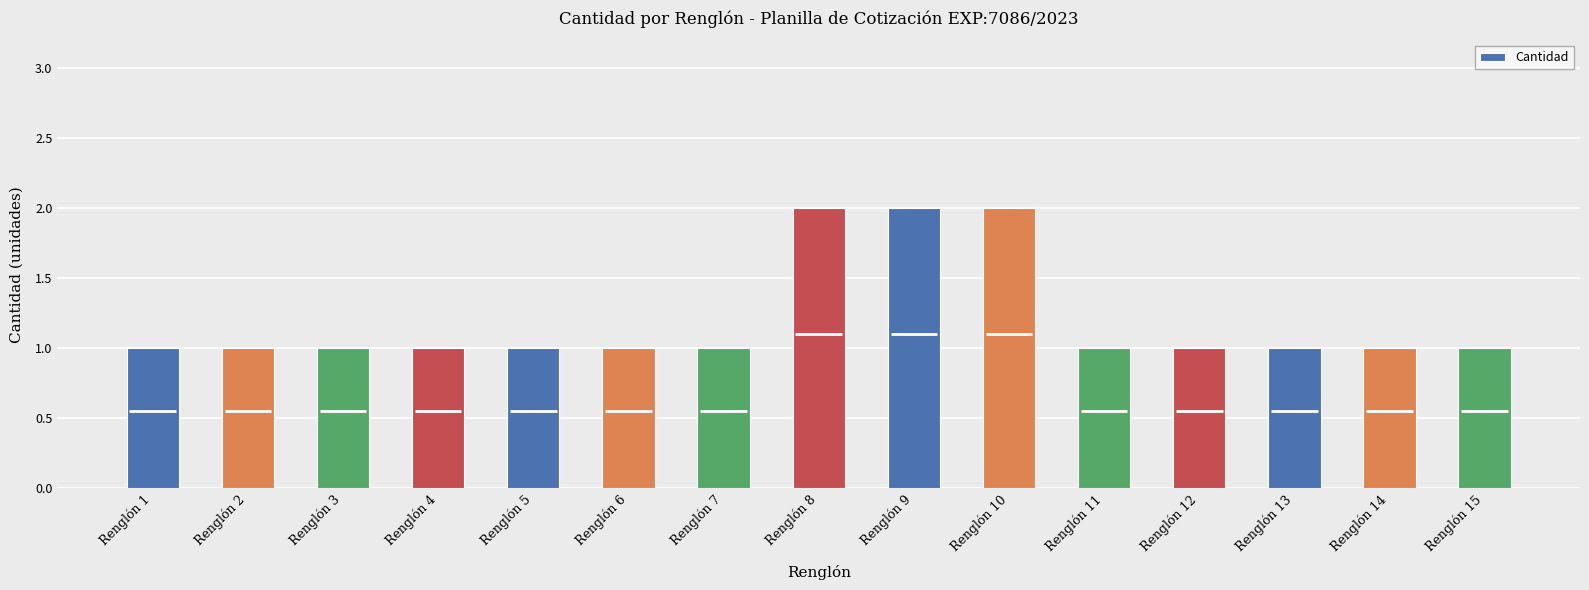

Is it true that the value at Renglón 5 is 2?

False